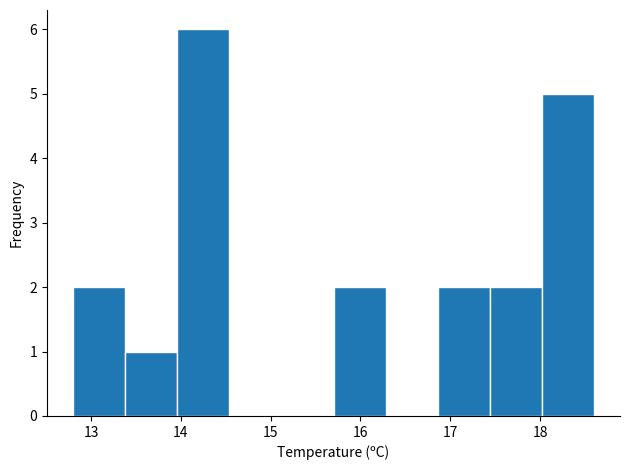

Reading left to right, transcribe this chart: for each bar, give the range it covers on the x-axis and its height. Neither the bar edges nor the heights are printed on the chart, so give them approximately, as read against the axes.

12.80 to 13.38: 2
13.38 to 13.96: 1
13.96 to 14.54: 6
14.54 to 15.12: 0
15.12 to 15.70: 0
15.70 to 16.28: 2
16.28 to 16.86: 0
16.86 to 17.44: 2
17.44 to 18.02: 2
18.02 to 18.60: 5